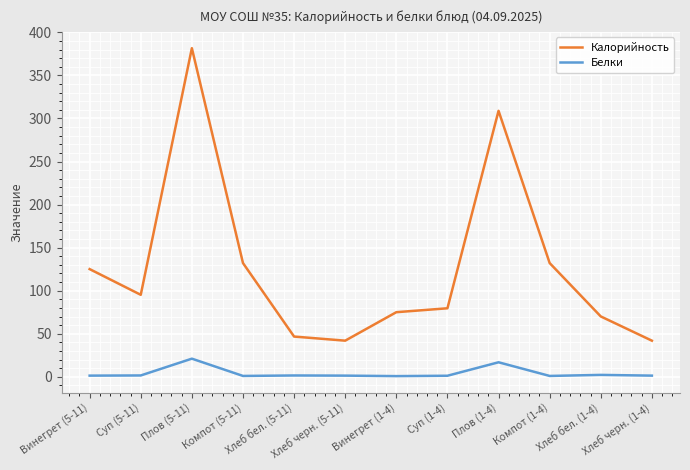

What is the difference between the maximum and second lowest values in the Белки series?

20.1